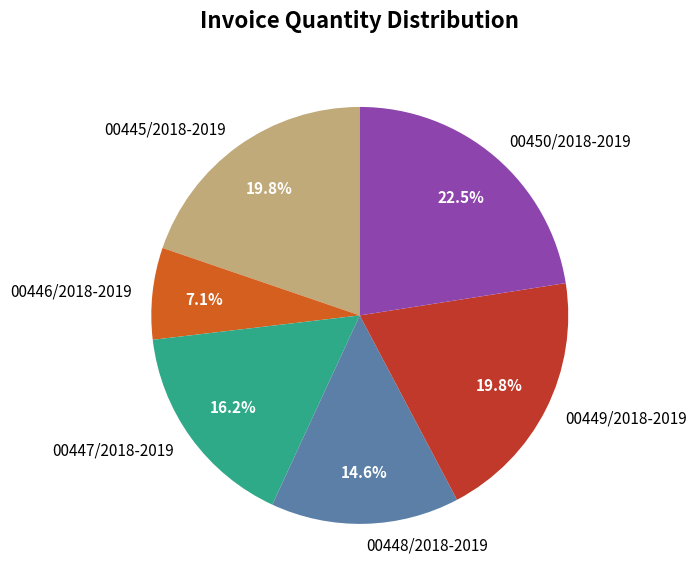

The 00447/2018-2019 slice represents 16% of the pie. True or false?

True